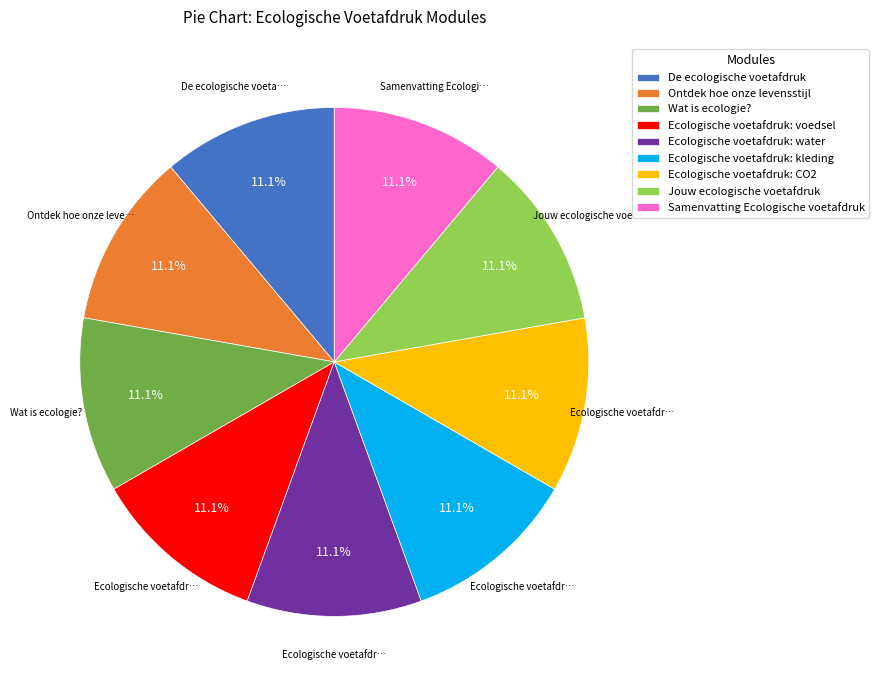

Approximately how many times larger is the value at Ontdek hoe onze levensstijl compared to Wat is ecologie??

1.0